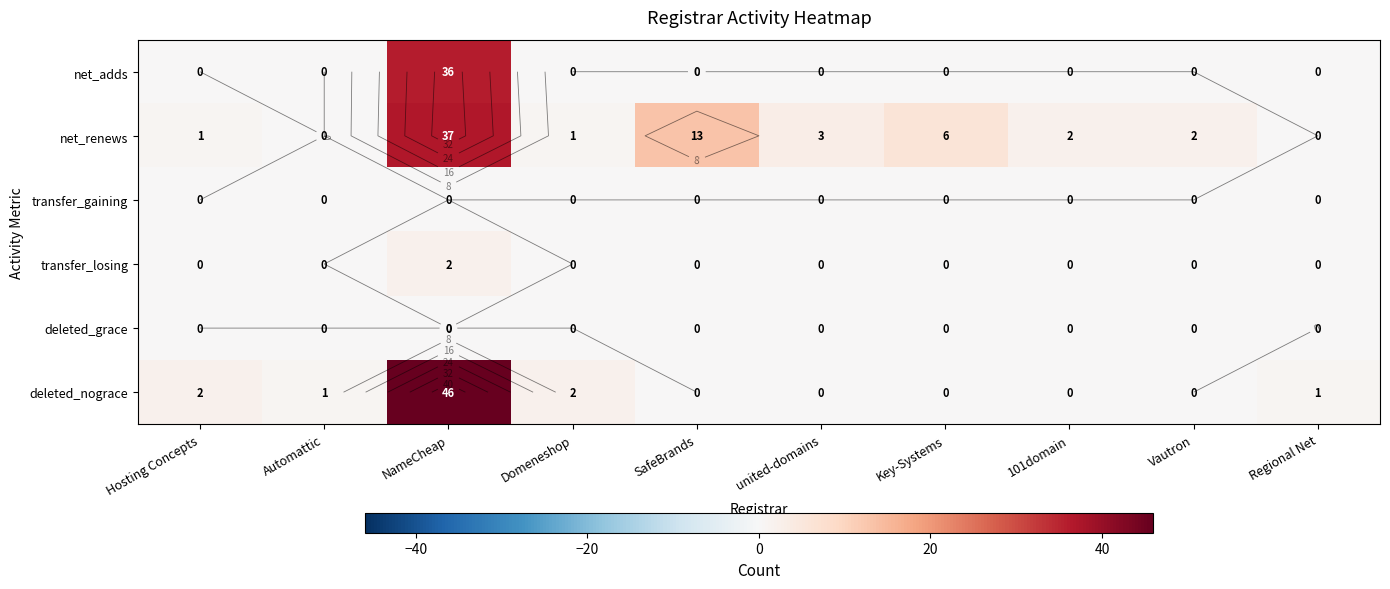

What is the total value across all series at Domeneshop?

3